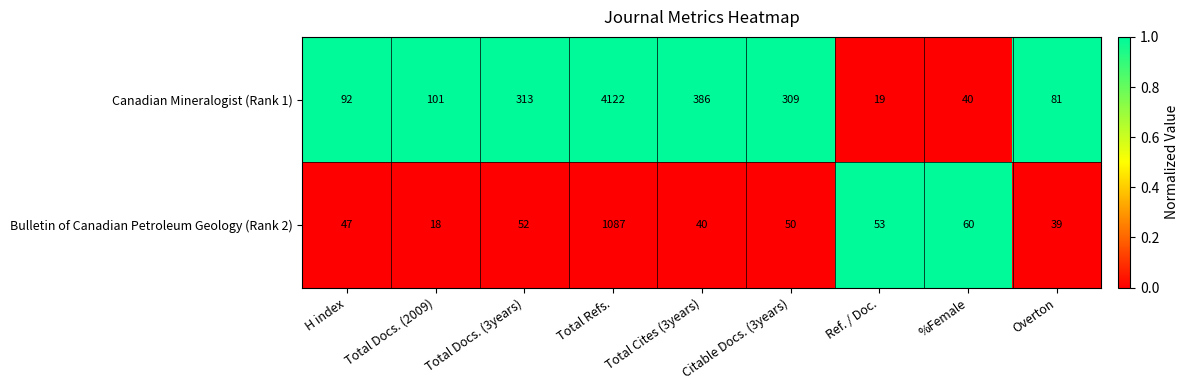

What is the maximum value for Bulletin of Canadian Petroleum Geology (Rank 2)?

1087